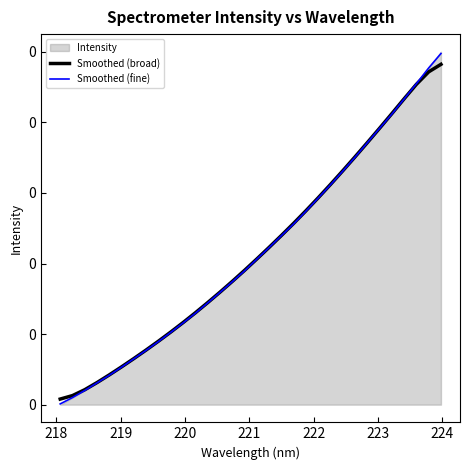

Which series ends up on top after the final intersection of Smoothed (broad) and Smoothed (fine)?

Smoothed (fine)